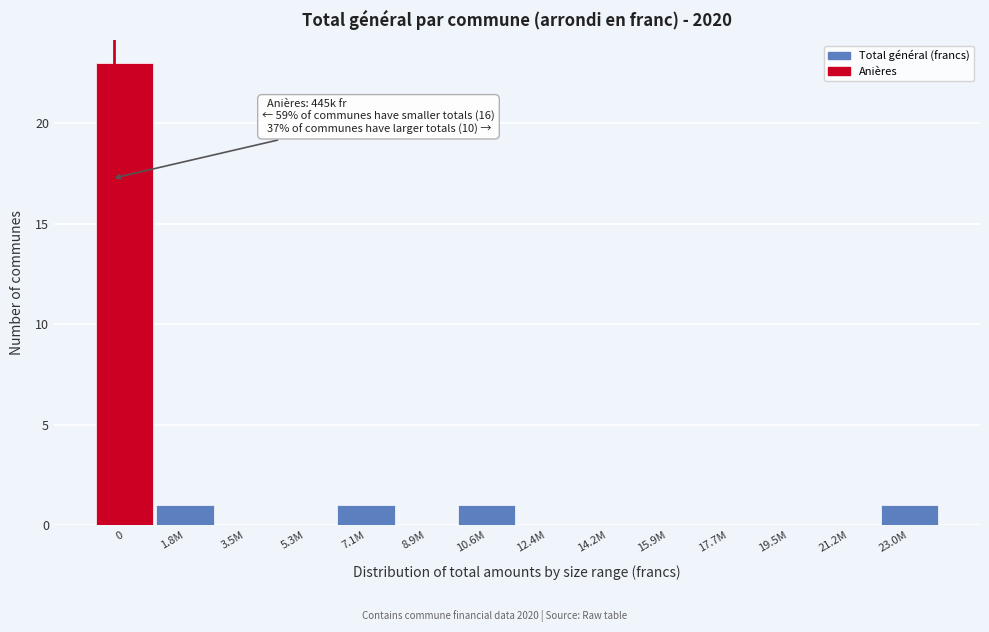

Reading left to right, list all the values displayed in this chart.

0=23	1.8M=1	3.5M=0	5.3M=0	7.1M=1	8.9M=0	10.6M=1	12.4M=0	14.2M=0	15.9M=0	17.7M=0	19.5M=0	21.2M=0	23.0M=1